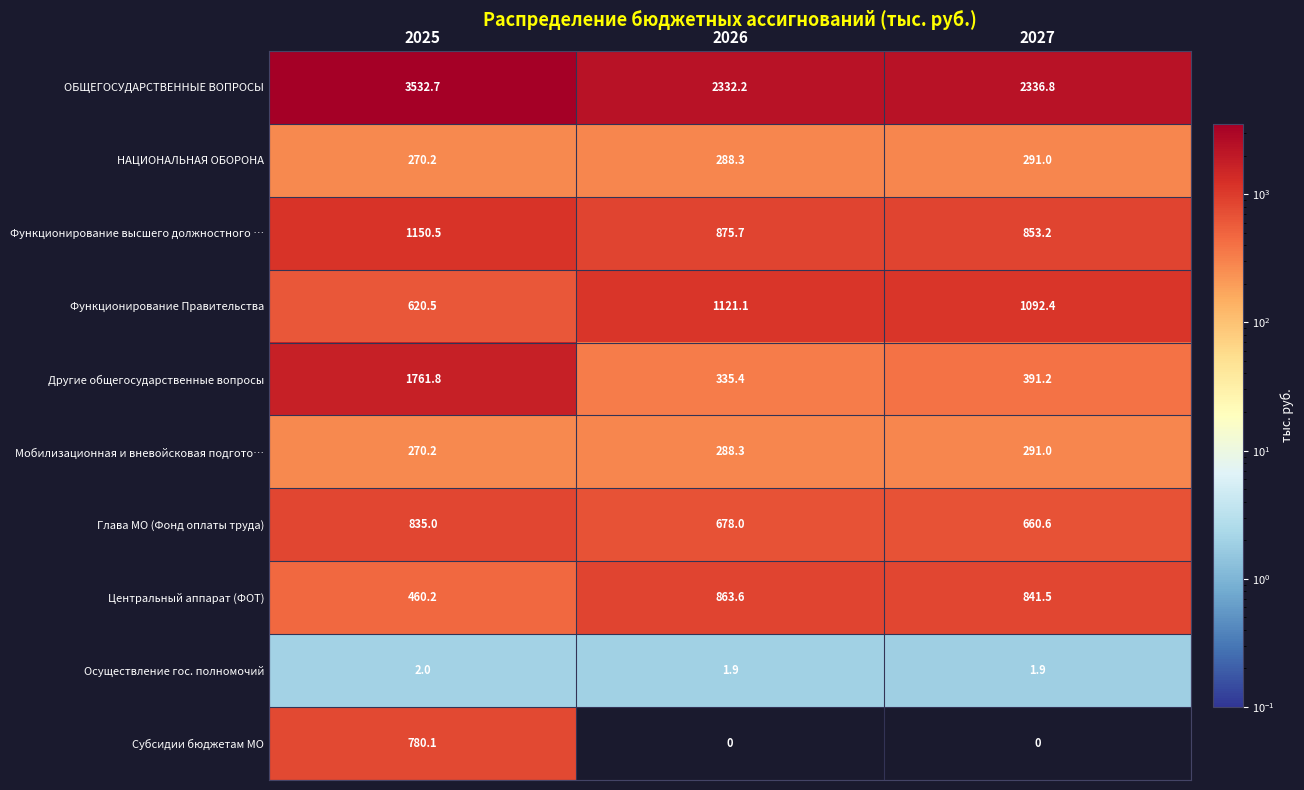

What is the difference between the maximum and second lowest values in the ОБЩЕГОСУДАРСТВЕННЫЕ ВОПРОСЫ series?

1195.9